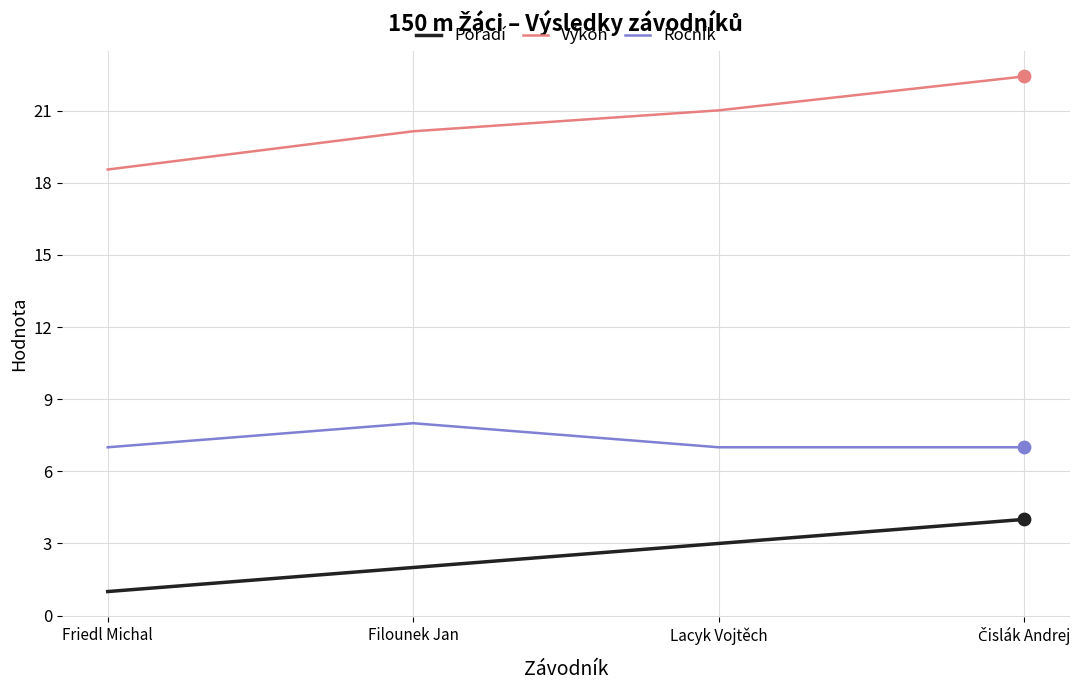

Which series has the largest range (max minus min)?

Výkon